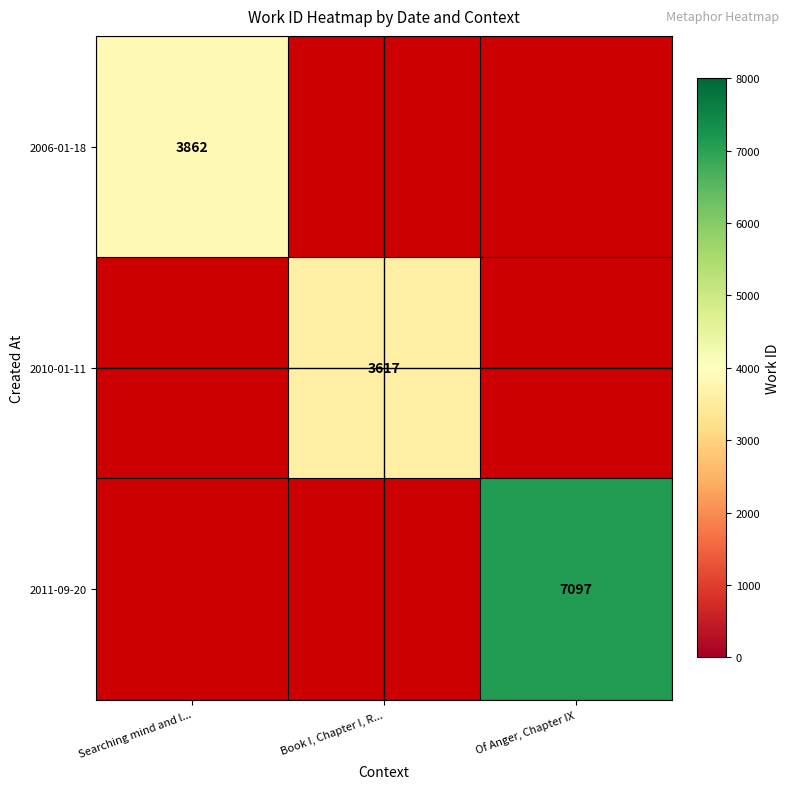

What is the spread (max minus min) of values at Searching mind and l...?

3862